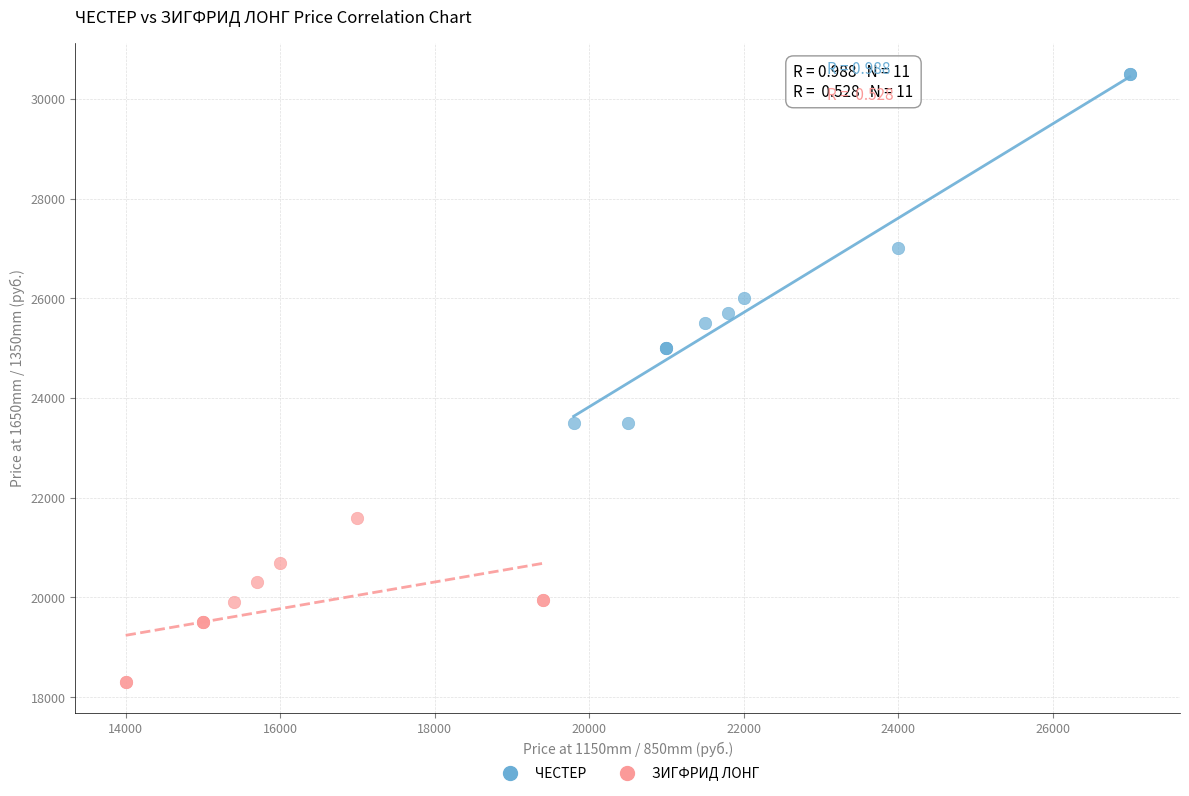

Which series has the largest Y range (max minus min)?

ЧЕСТЕР